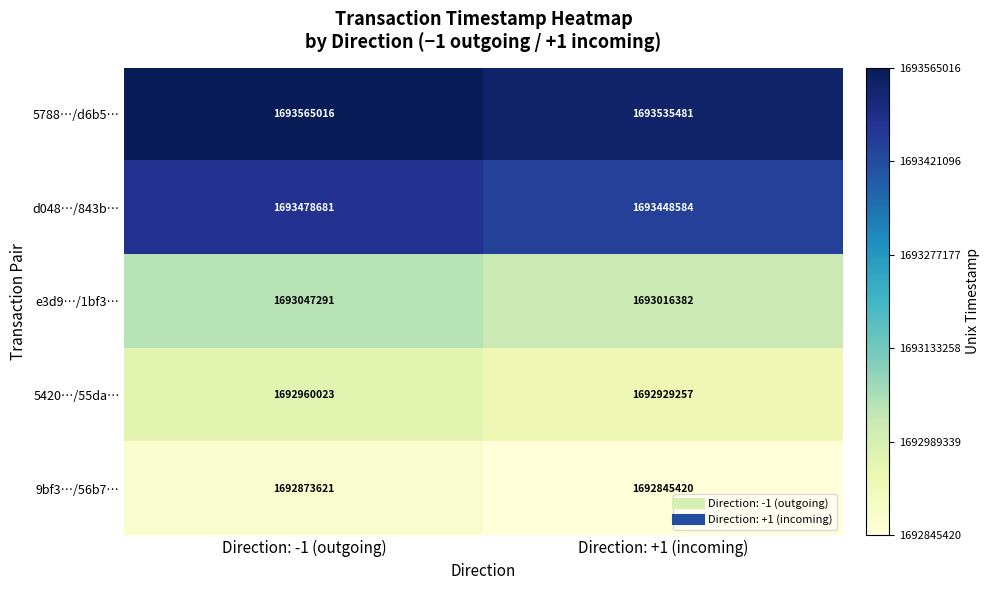

What is the difference between the highest and lowest values at Direction: +1 (incoming)?

690061